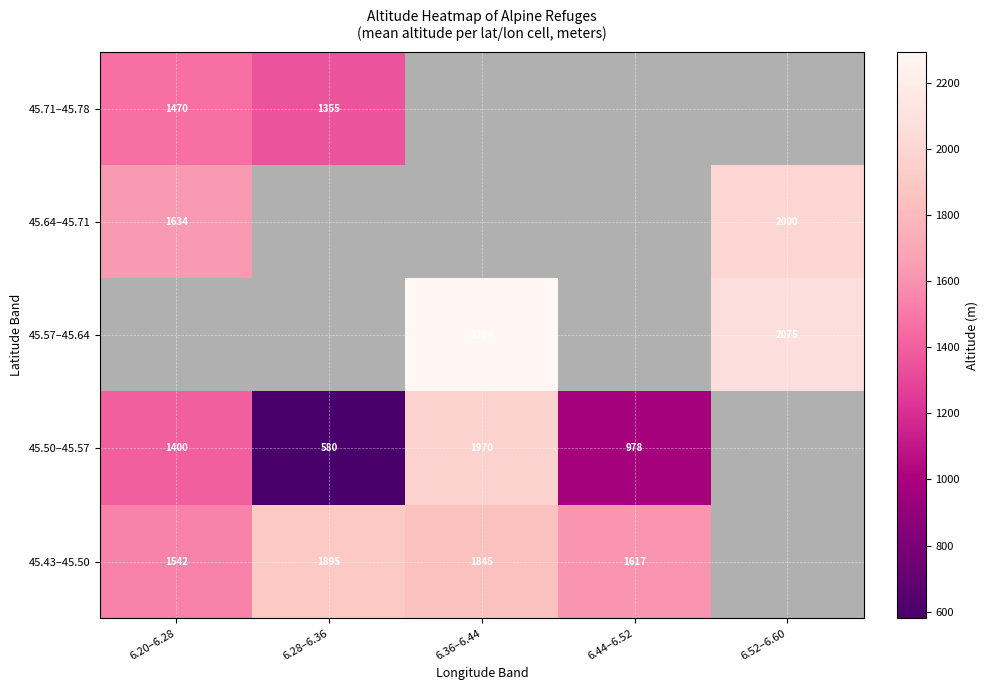

What is the spread (max minus min) of values at 6.36–6.44?

449.0